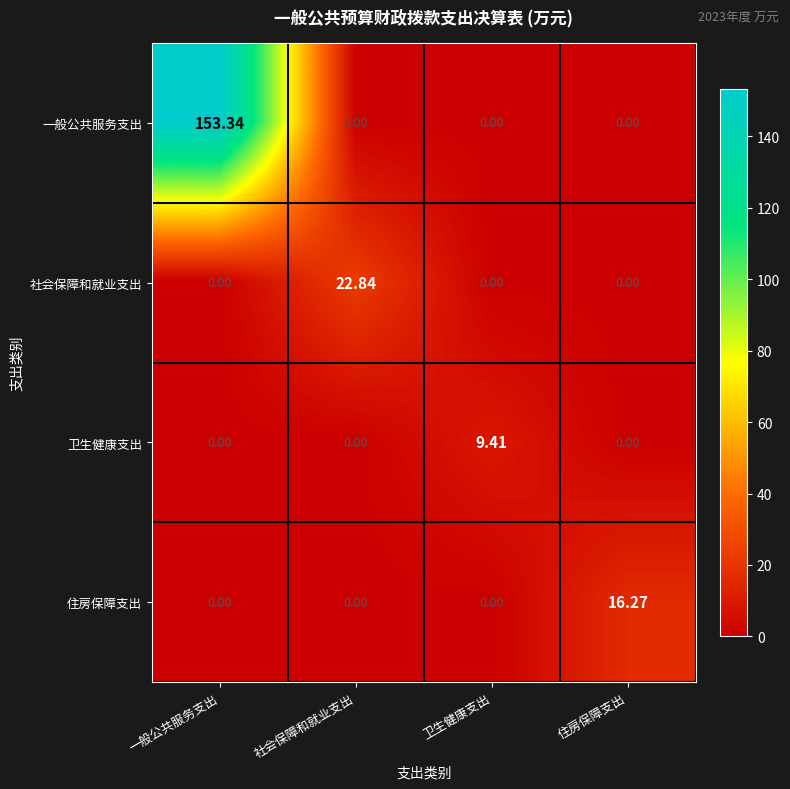

At which category is the sum across all series the highest?

一般公共服务支出